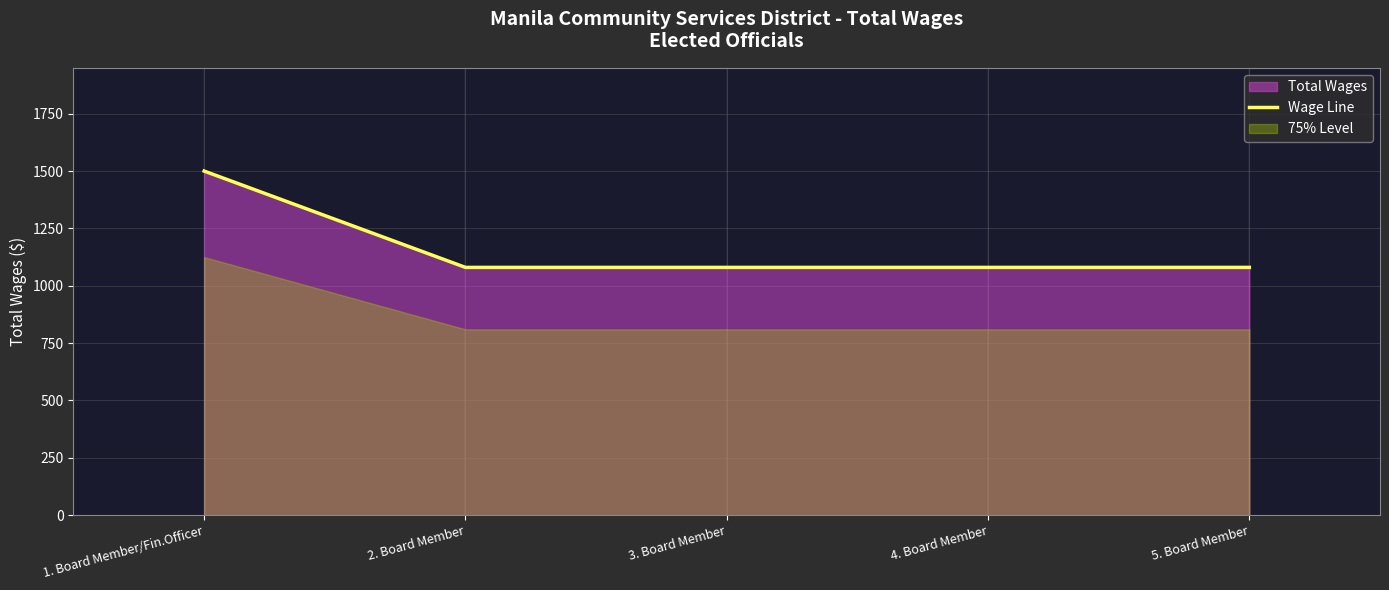

Rank the categories by value from lowest to highest.

2. Board Member, 3. Board Member, 4. Board Member, 5. Board Member, 1. Board Member/Fin.Officer